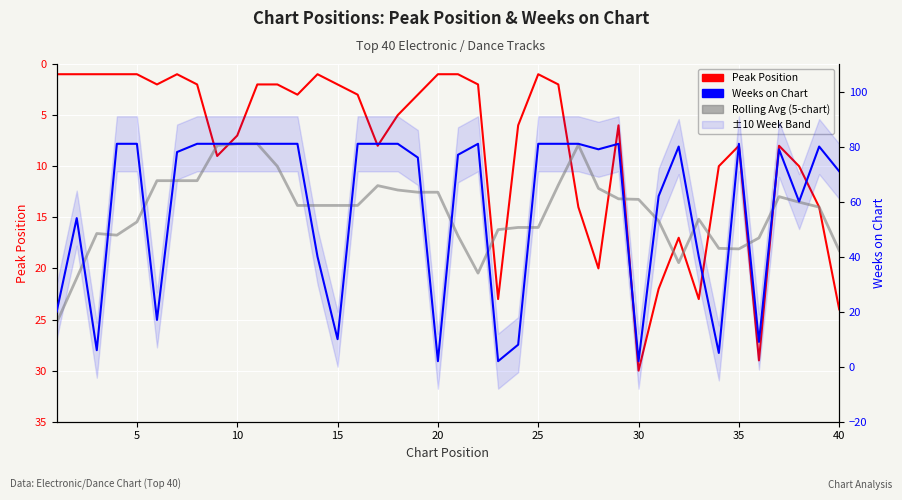

Is the value of Rolling Avg (5-chart) at 22 greater than the value of Weeks on Chart at 38?

No